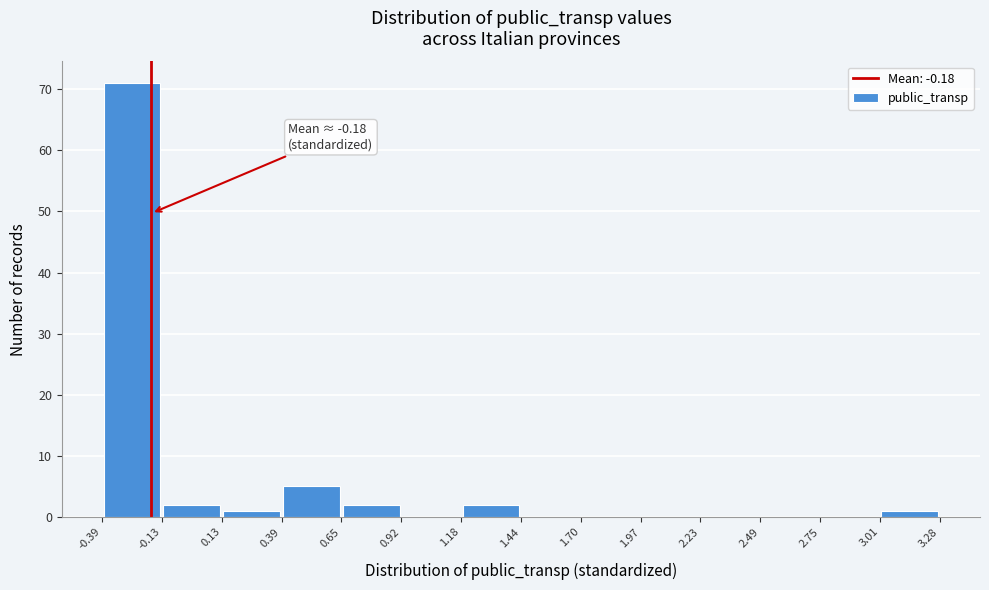

Which range on the x-axis has the tallest bar?

-0.39 to -0.13